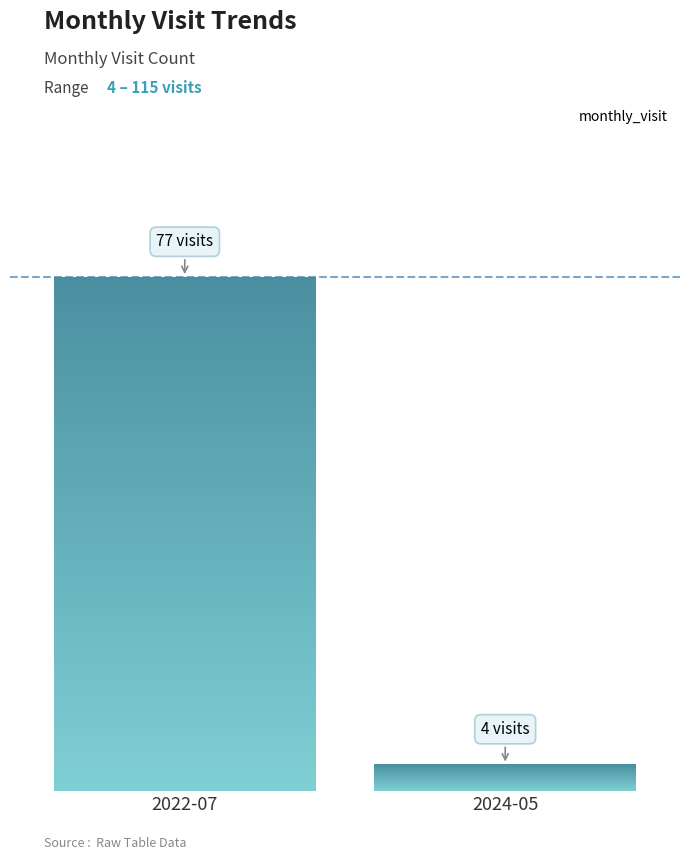

The value at 2023-02 is 12. True or false?

False